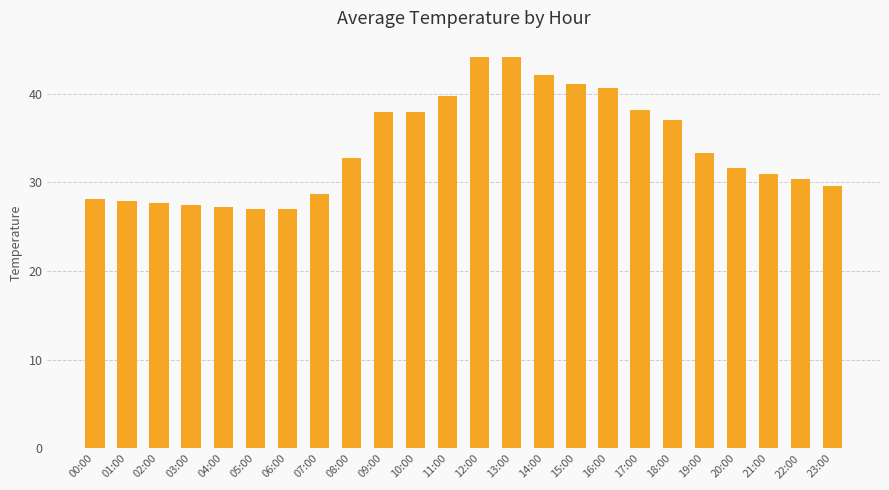

What is the greatest value displayed?

44.1